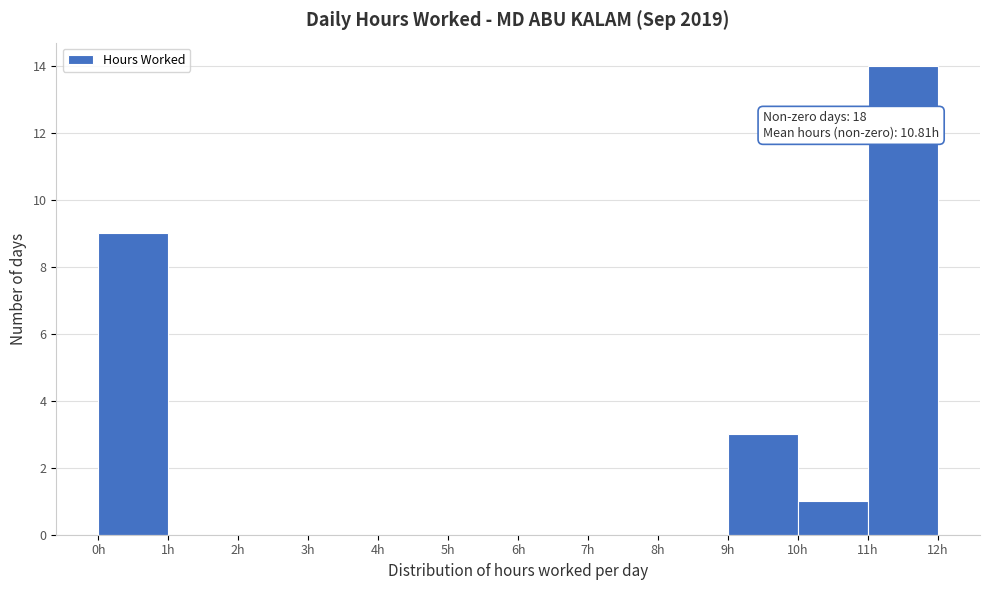

Over which range of the x-axis is the bar tallest?

11 to 12